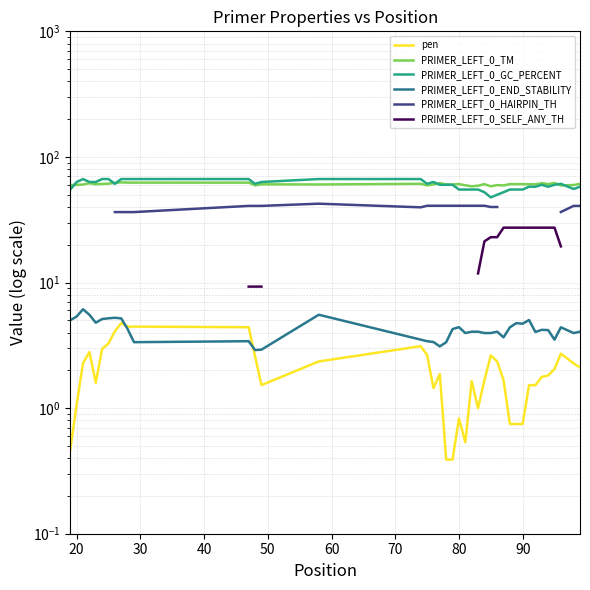

What is the difference between the maximum and minimum values in the PRIMER_LEFT_0_END_STABILITY series?

3.2